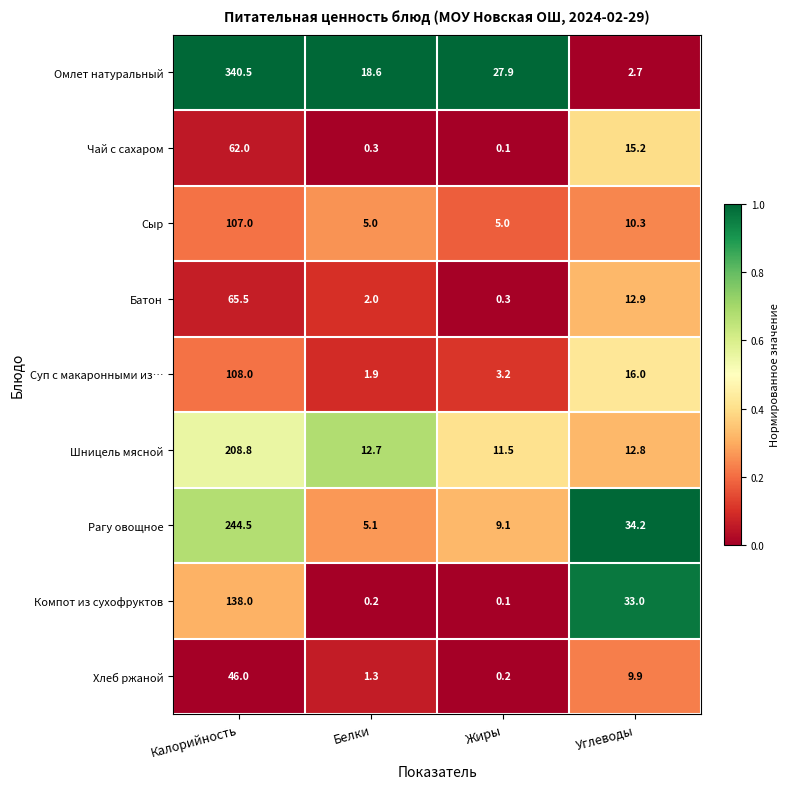

Rank the series at Углеводы from lowest to highest value.

Омлет натуральный, Хлеб ржаной, Сыр, Шницель мясной, Батон, Чай с сахаром, Суп с макаронными из…, Компот из сухофруктов, Рагу овощное